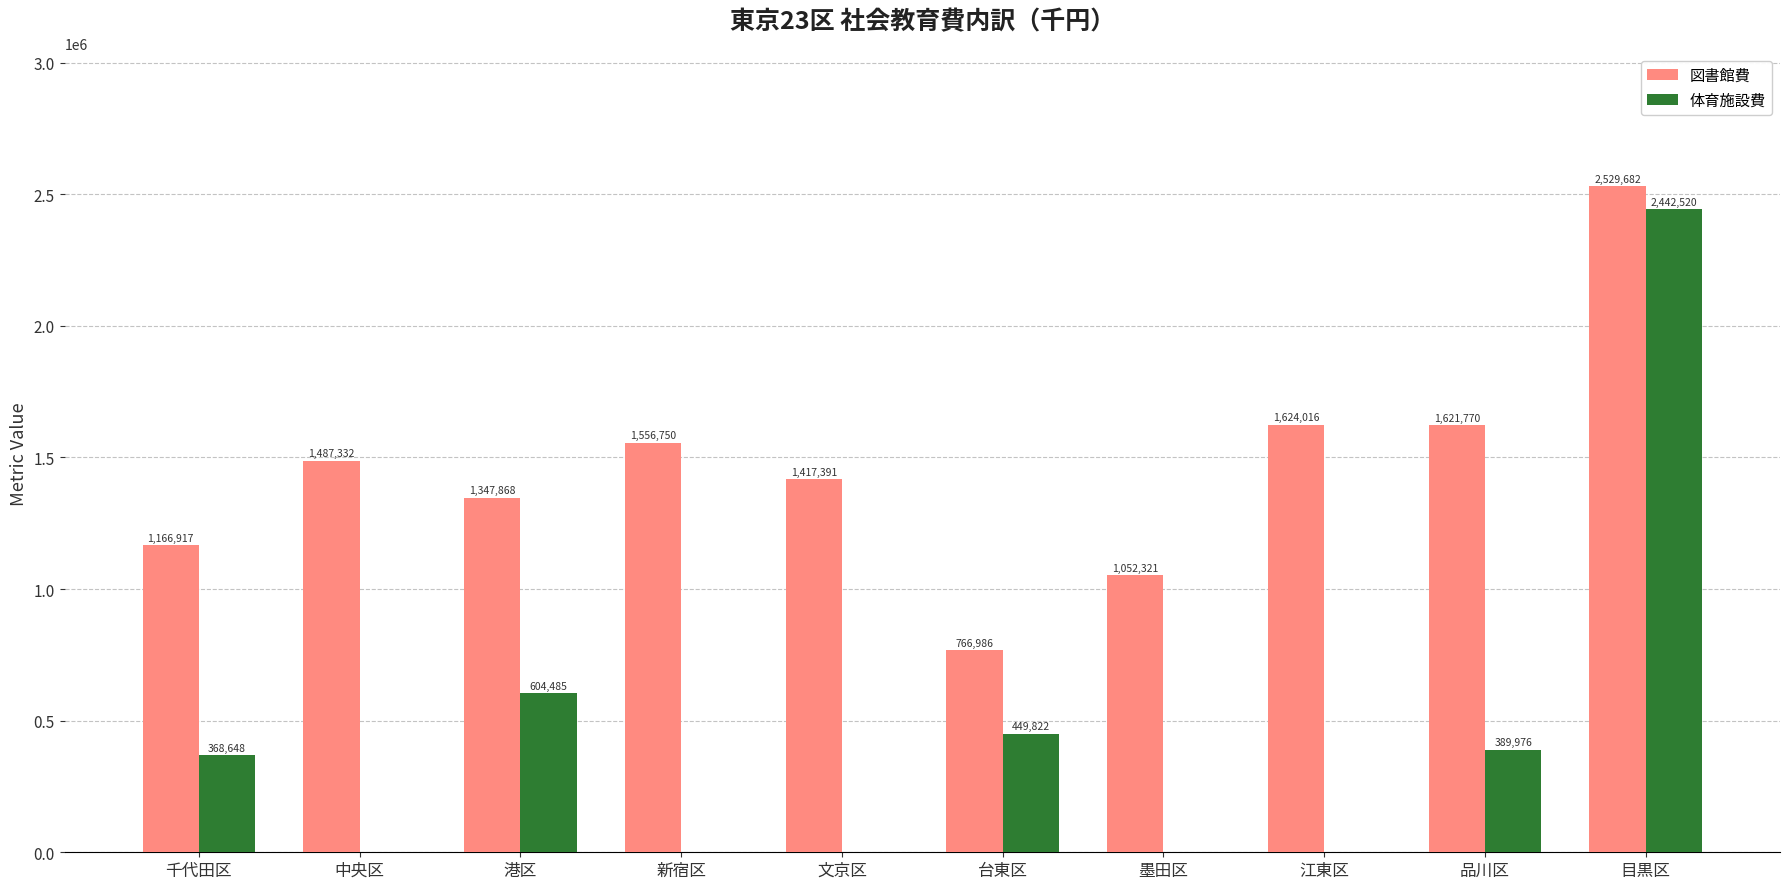

How many groups of bars are there?

10